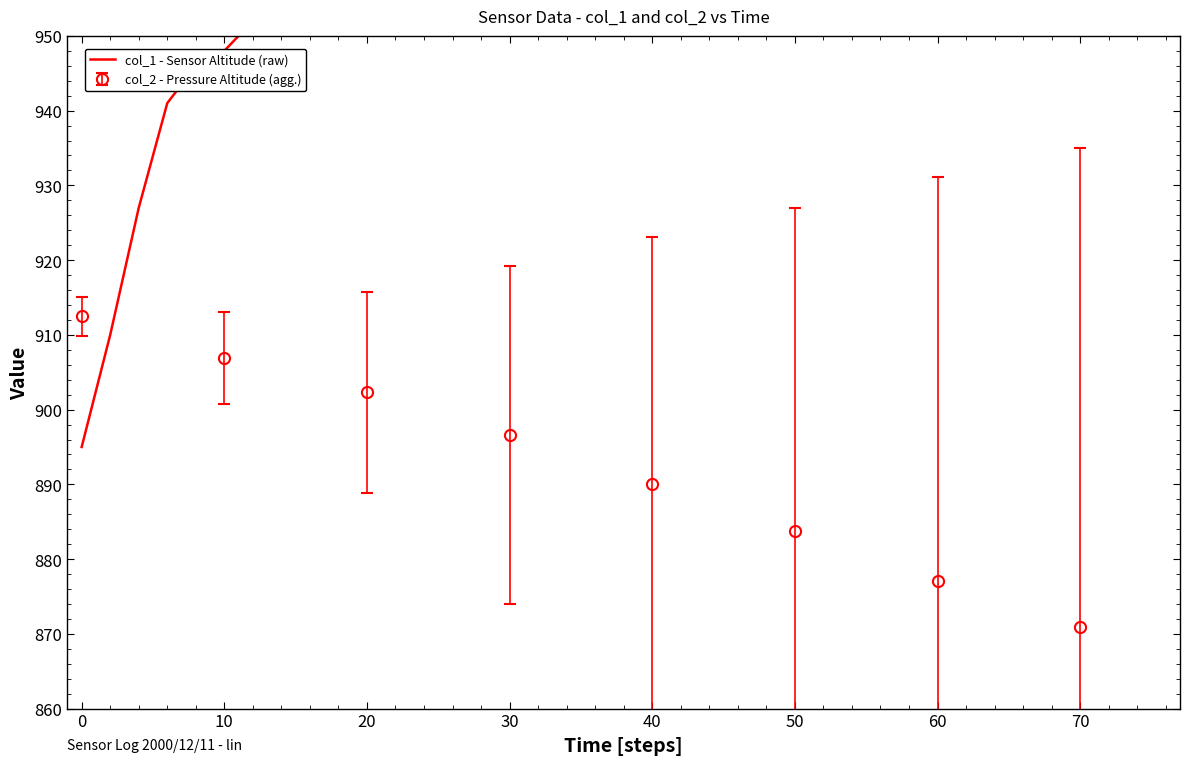

Is it true that col_2 - Pressure Altitude (agg.) equals 1295.4 at 30?

False